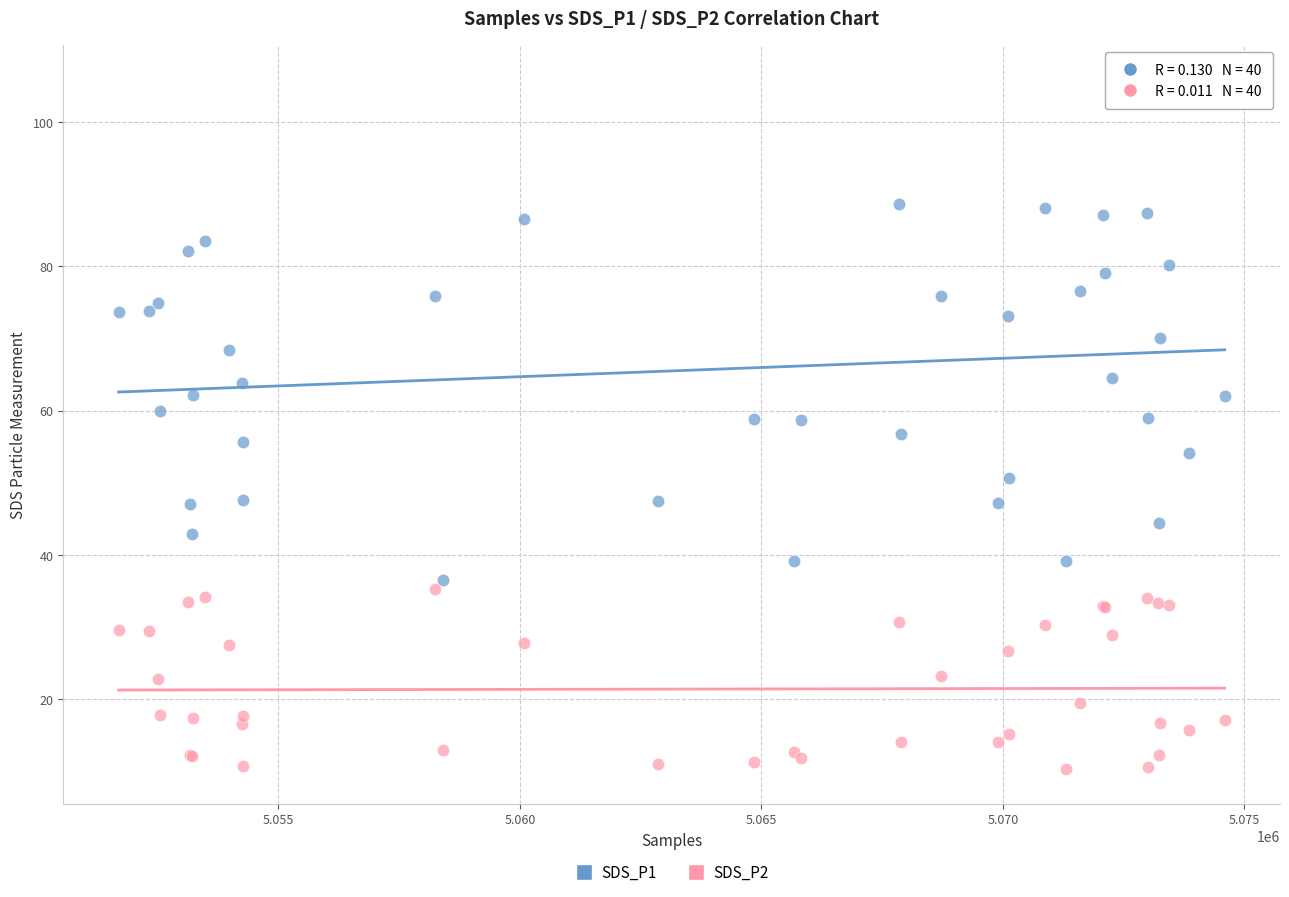

Which series reaches the minimum Y coordinate?

SDS_P2